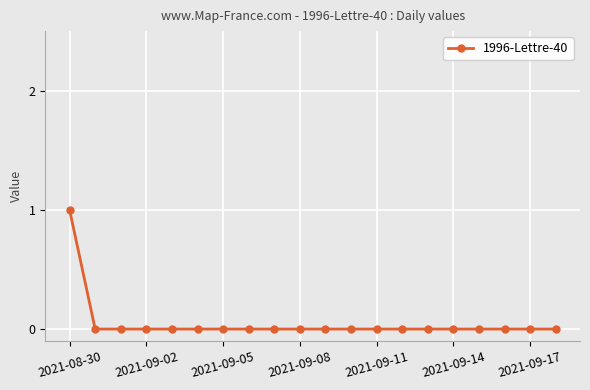

Is this an area chart (filled region under the line)?

No